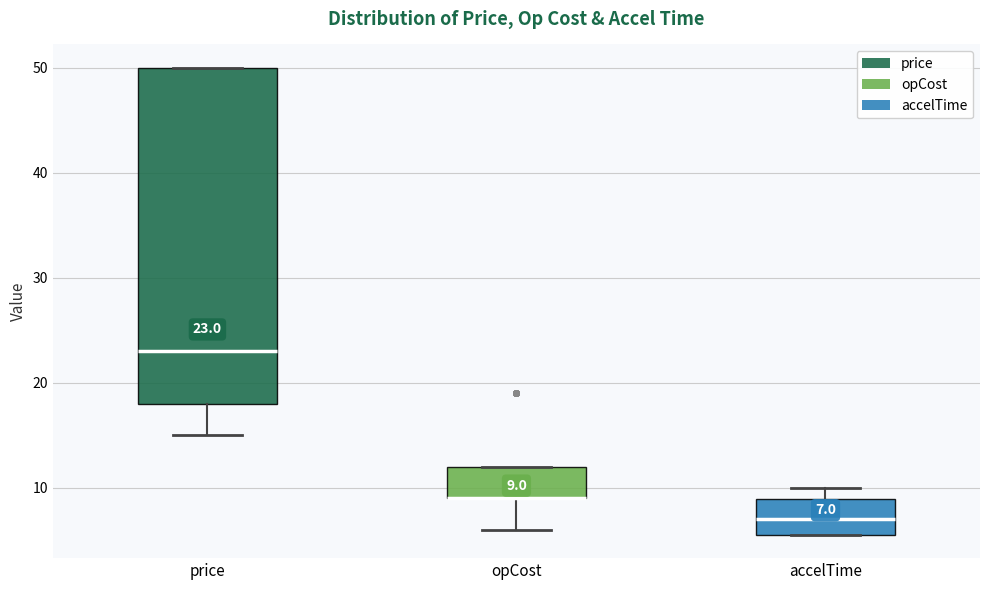

Which box is the tallest, from its lower edge to its upper edge?

price